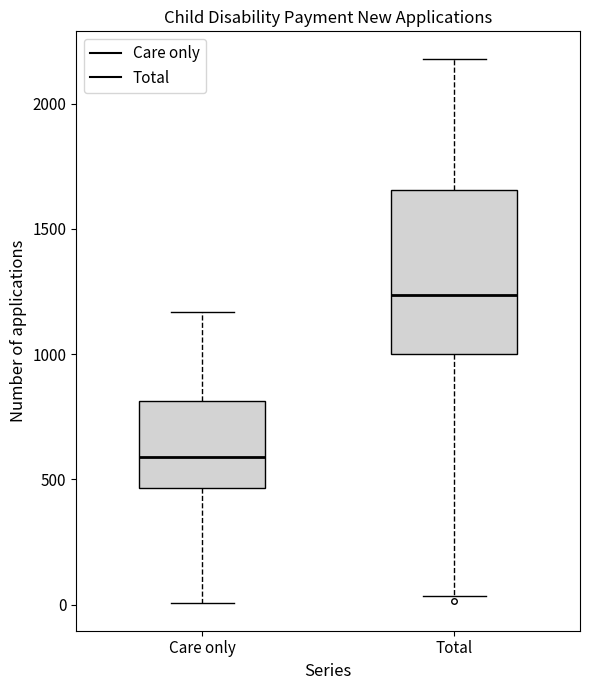

Where is the lower edge of the box for Total on the y-axis? The values are not printed on the chart, so give them approximately, as read against the axis.

1000